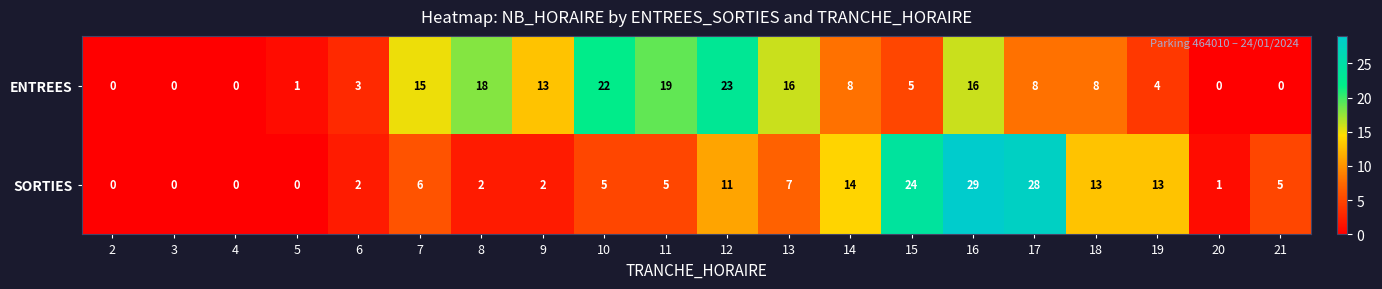

What is the sum of the SORTIES values at 19 and 15?

37